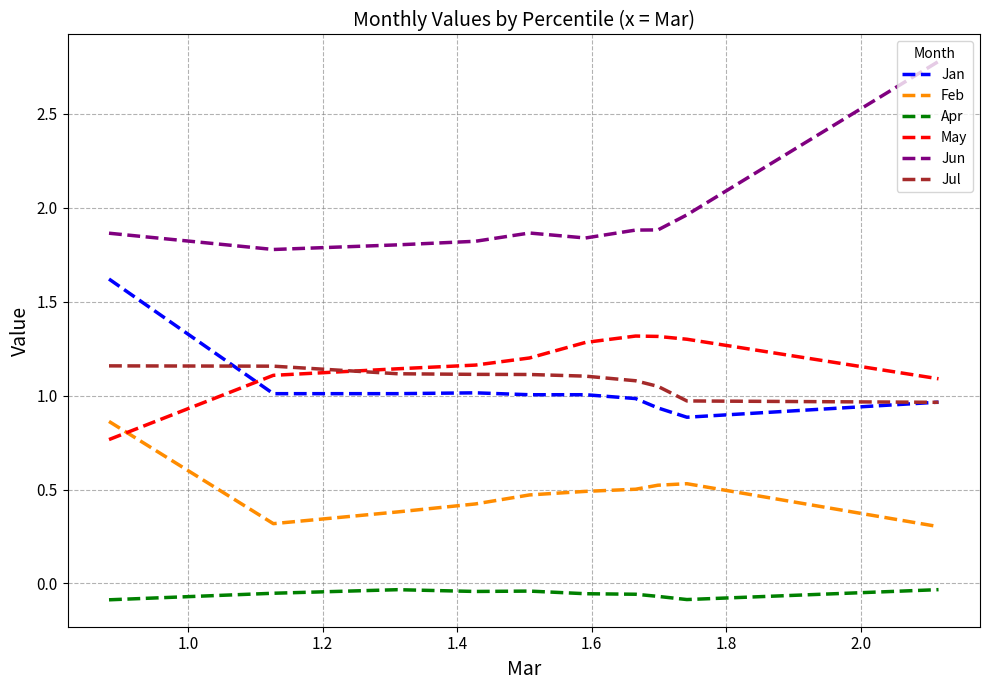

What is the greatest value displayed?

2.8